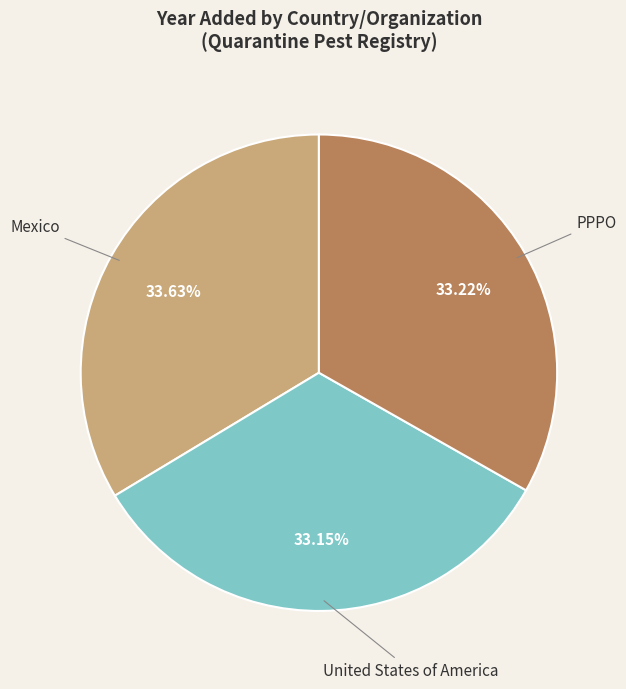

Is the sum of Mexico and United States of America greater than half?

Yes